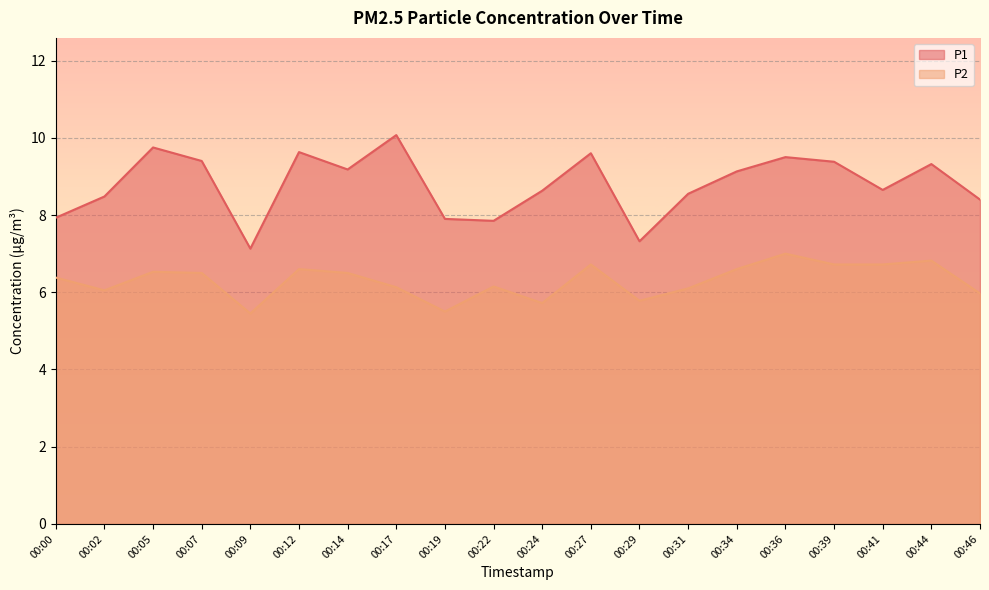

At which label is P2 closest to 6?

00:46